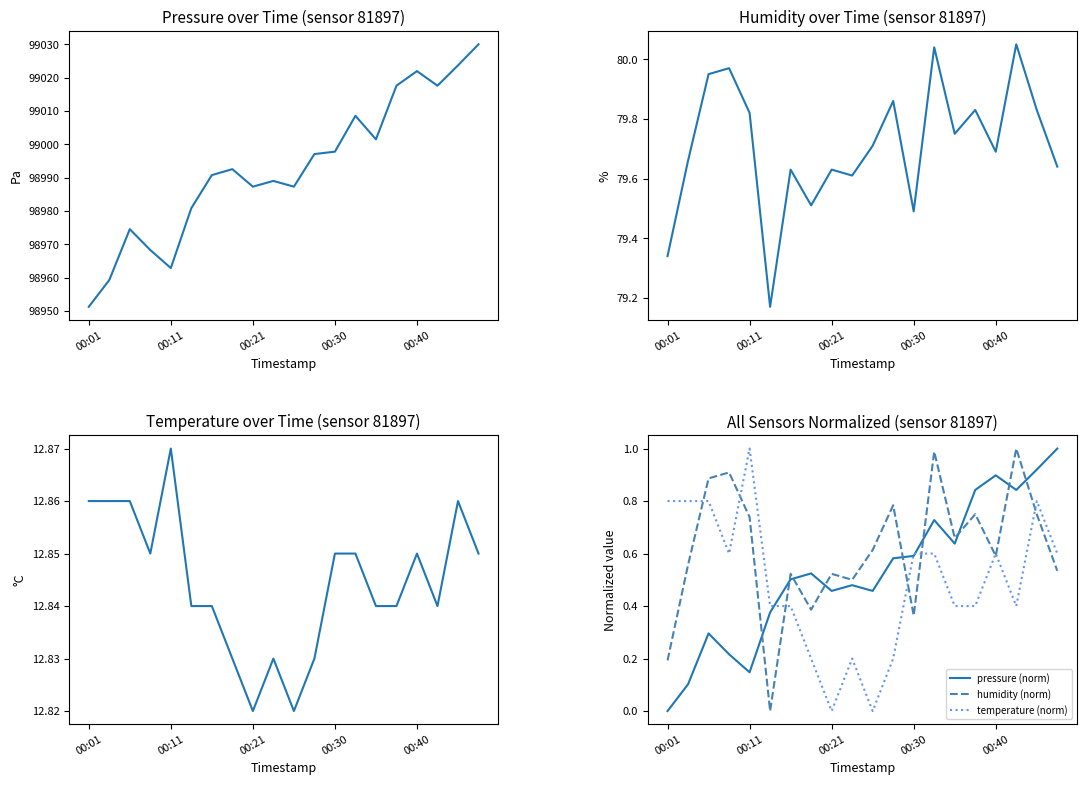

What is the minimum value for temperature?

12.8